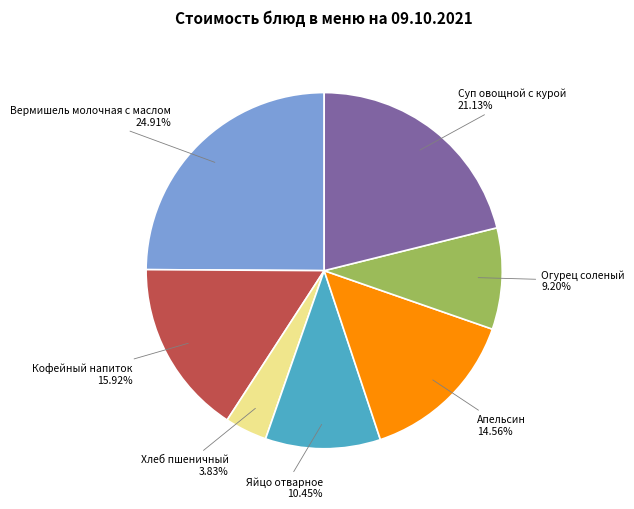

To the nearest percent, what is the difference between the largest and smallest slice percentages?

21%